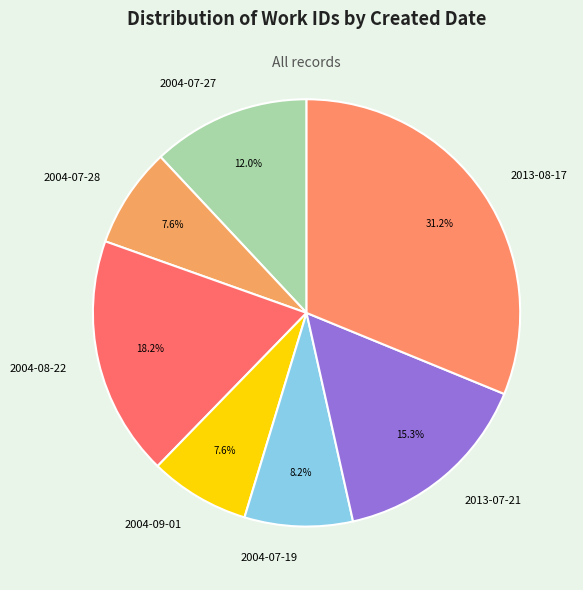

Which slice is the largest?

2013-08-17